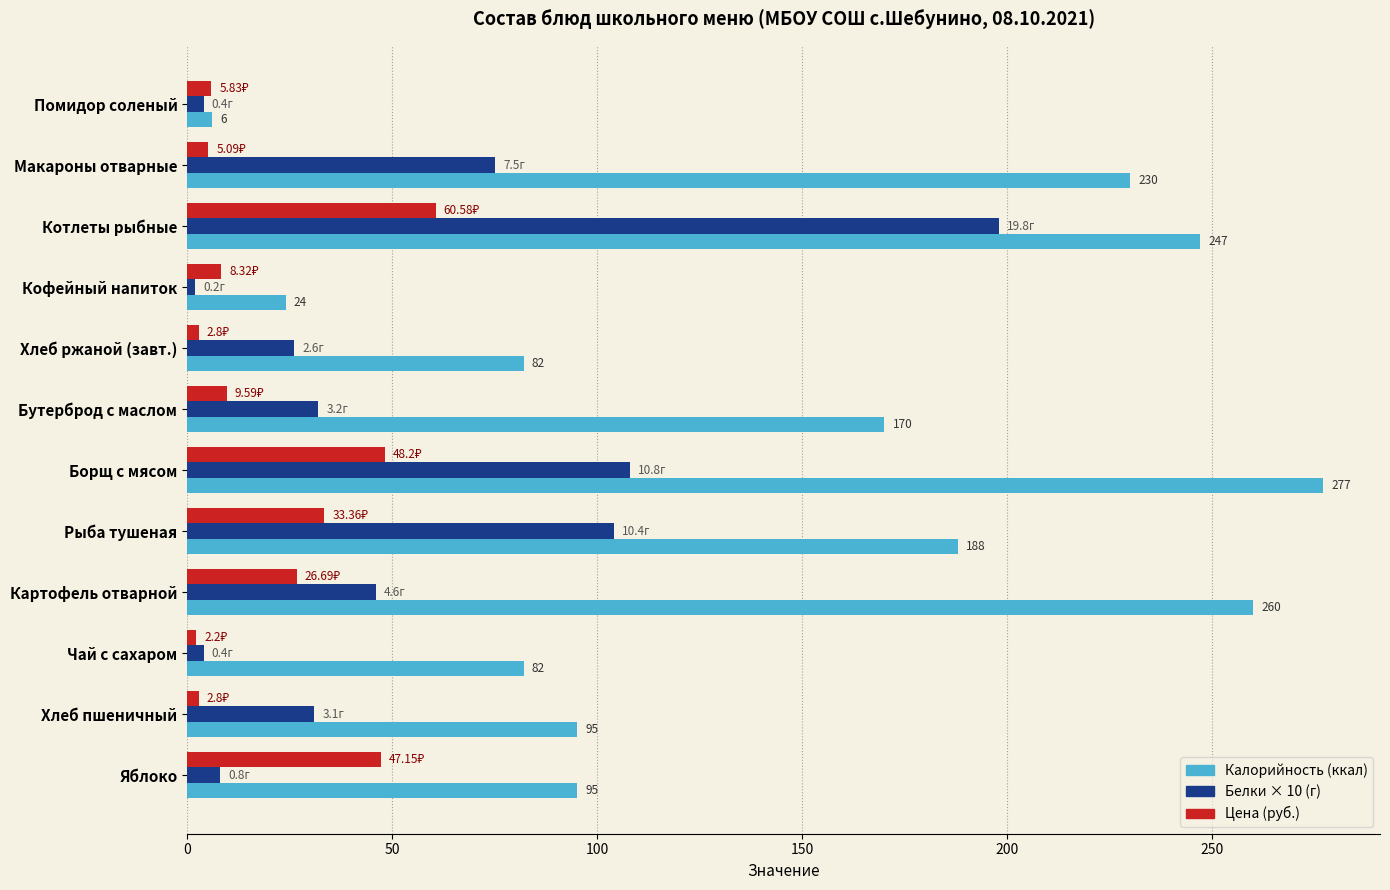

At which category is the sum across all series the highest?

Котлеты рыбные